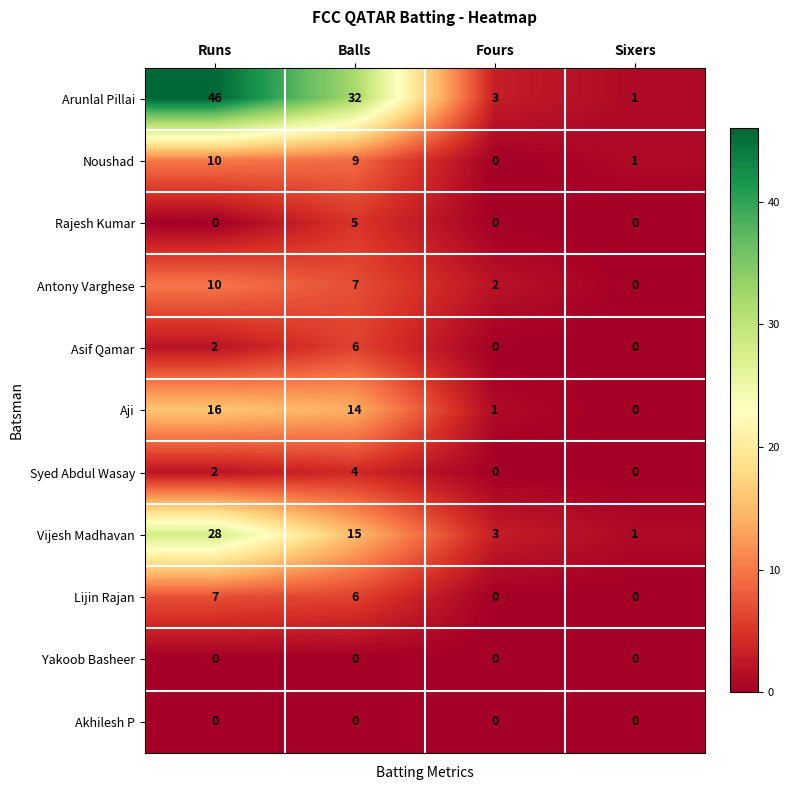

What is the sum of all Noushad values?

20